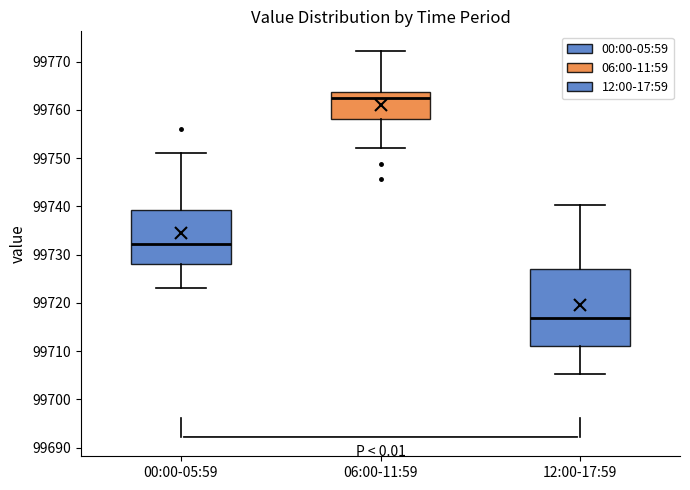

Which box is the tallest, from its lower edge to its upper edge?

12:00-17:59